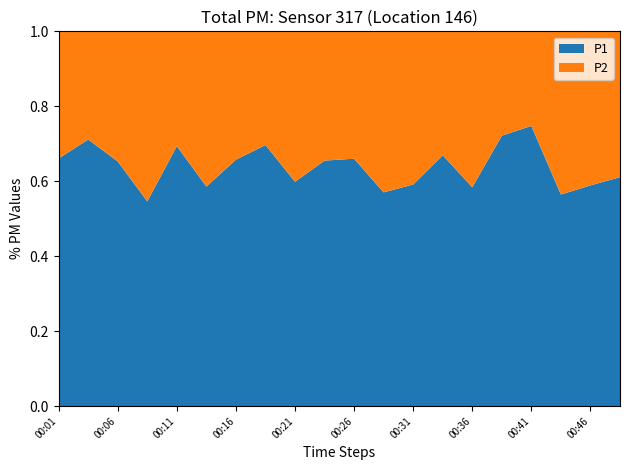

Which category has the highest value in the P1 series?

00:41